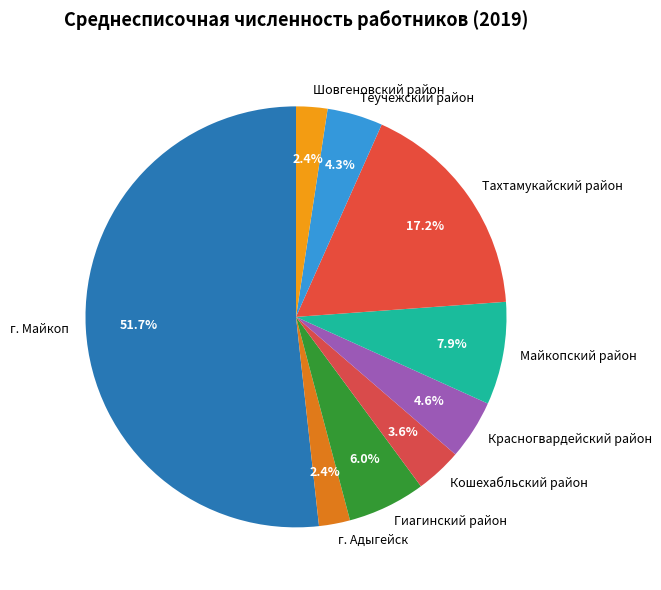

What percentage is the Майкопский район slice, to the nearest percent?

8%